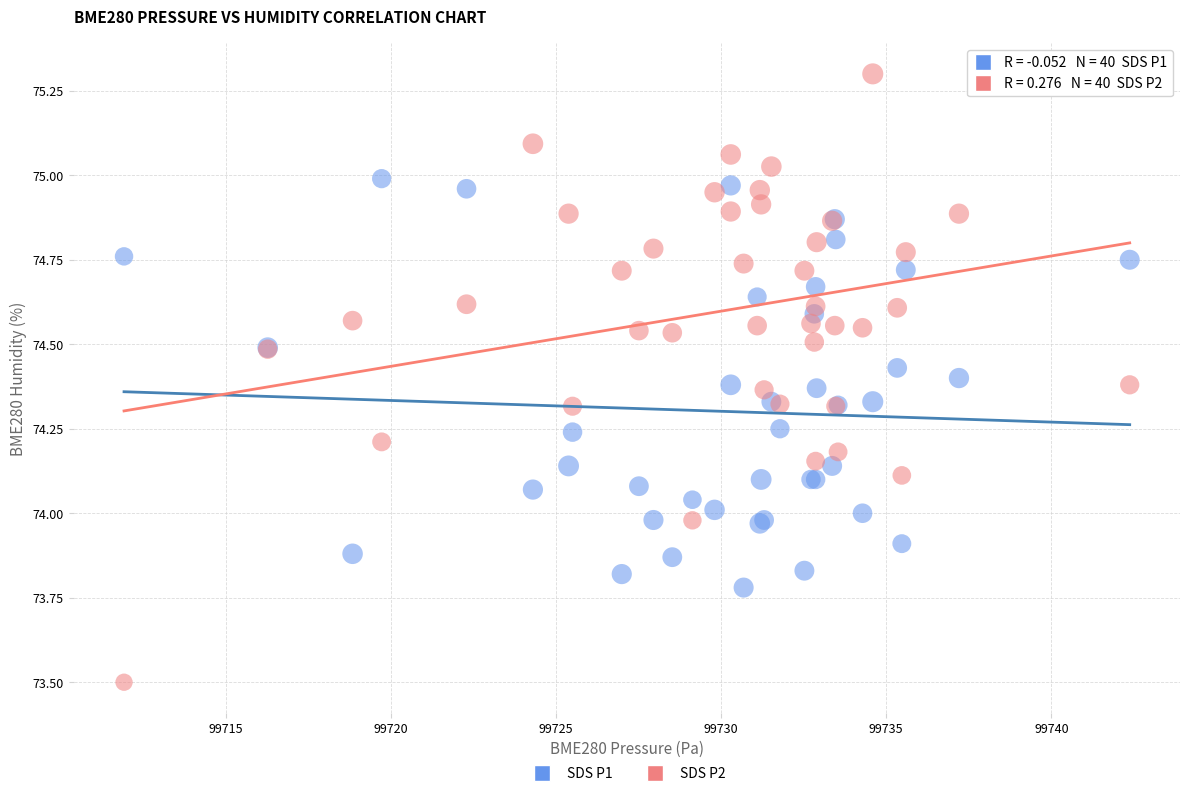

Which series has the largest Y range (max minus min)?

SDS P2